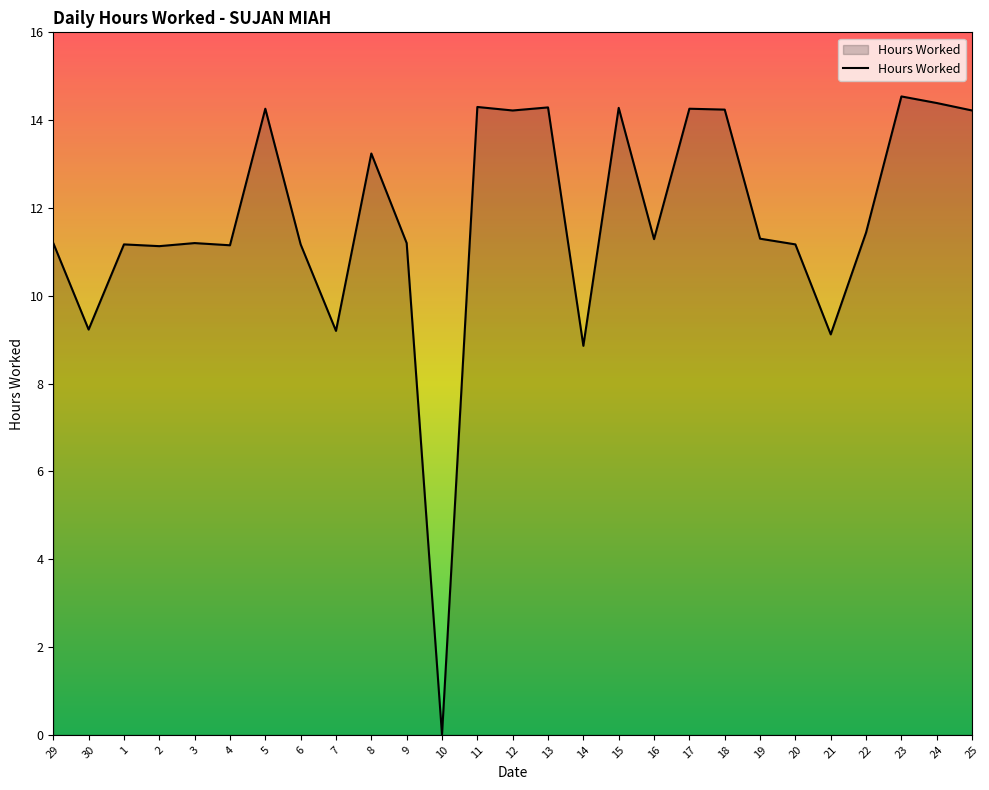

What is the sum of all values?

316.1